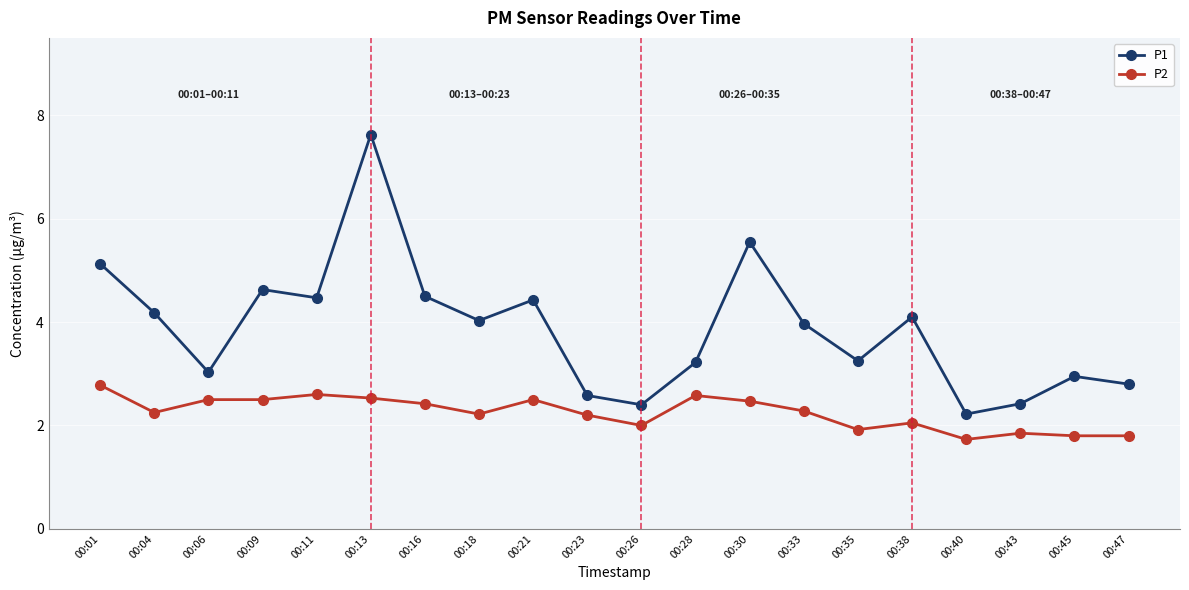

Is it true that P2 equals 2.2 at 00:18?

True